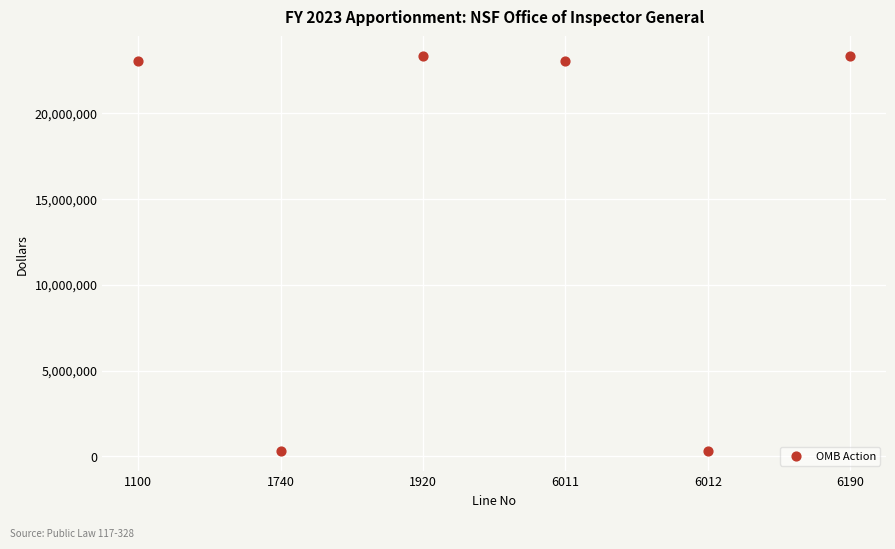

What is the range of Y values (max minus min)?

22993000